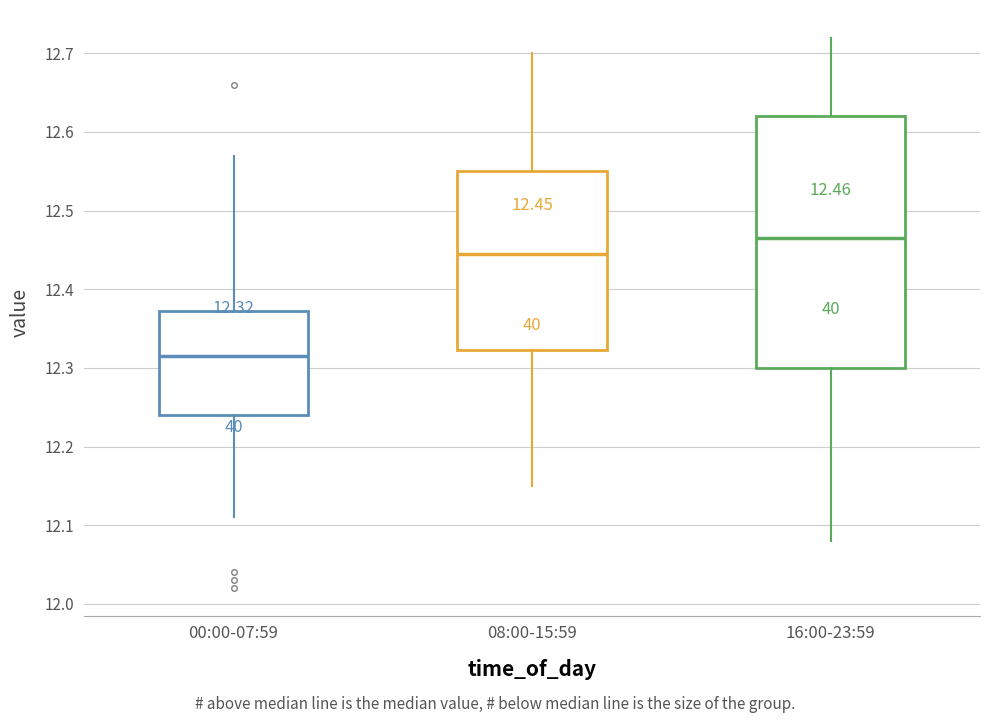

Which box's median line is the highest?

16:00-23:59